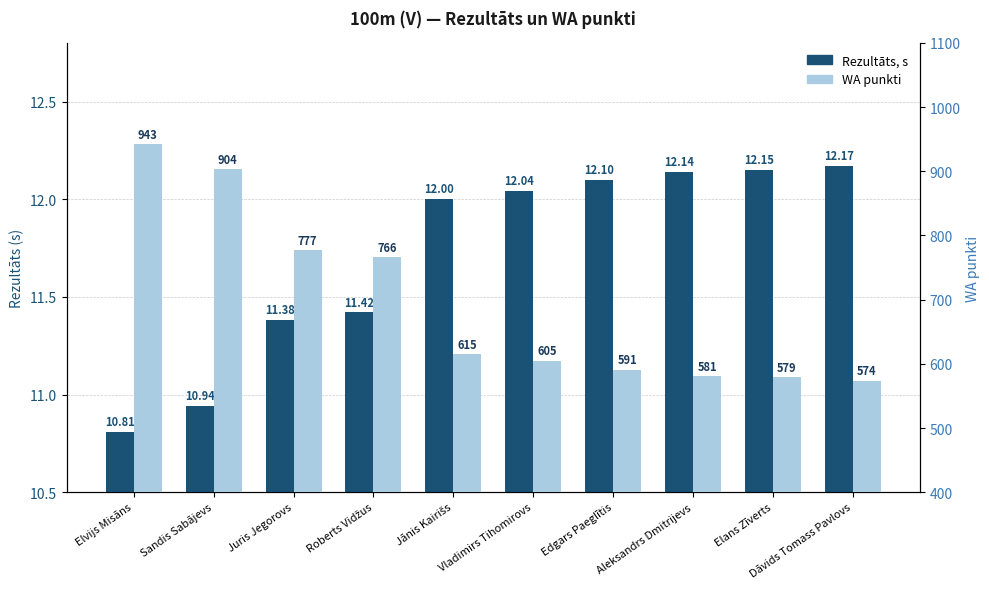

What is the total value across all series at Juris Jegorovs?

788.4